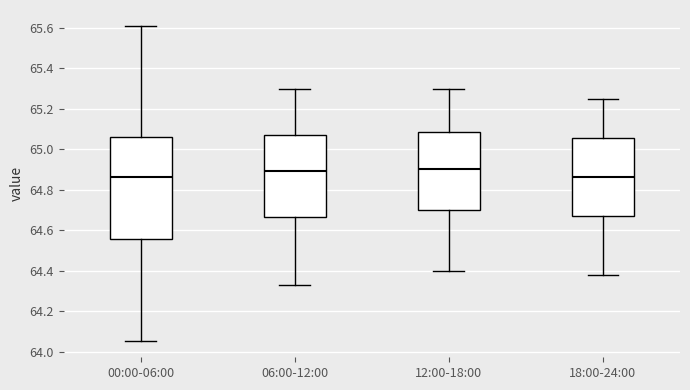

Where is the lower edge of the box for 18:00-24:00 on the y-axis? The values are not printed on the chart, so give them approximately, as read against the axis.

64.68